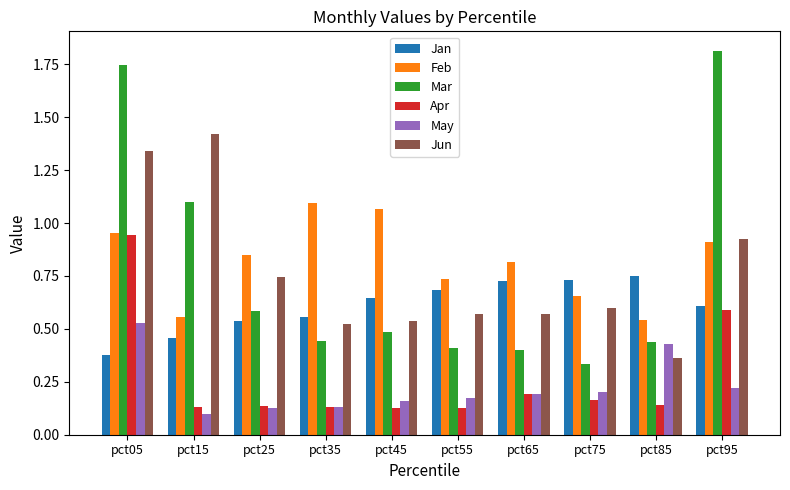

What is the average value of the Jun series?

0.8